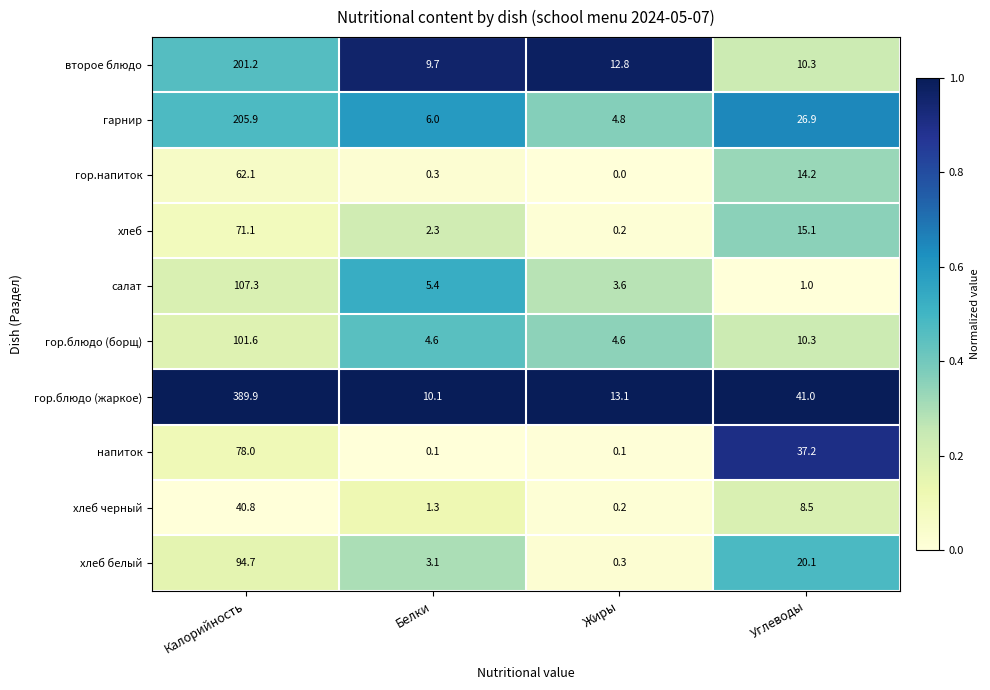

What is the maximum value shown in the chart?

389.9